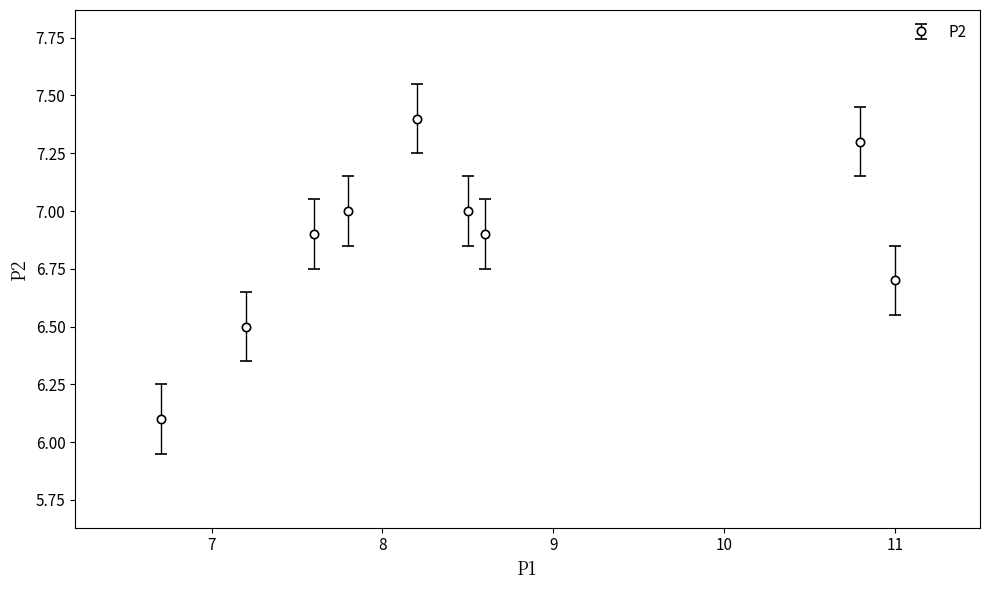

What is the value of the 3rd point from the left?

6.9